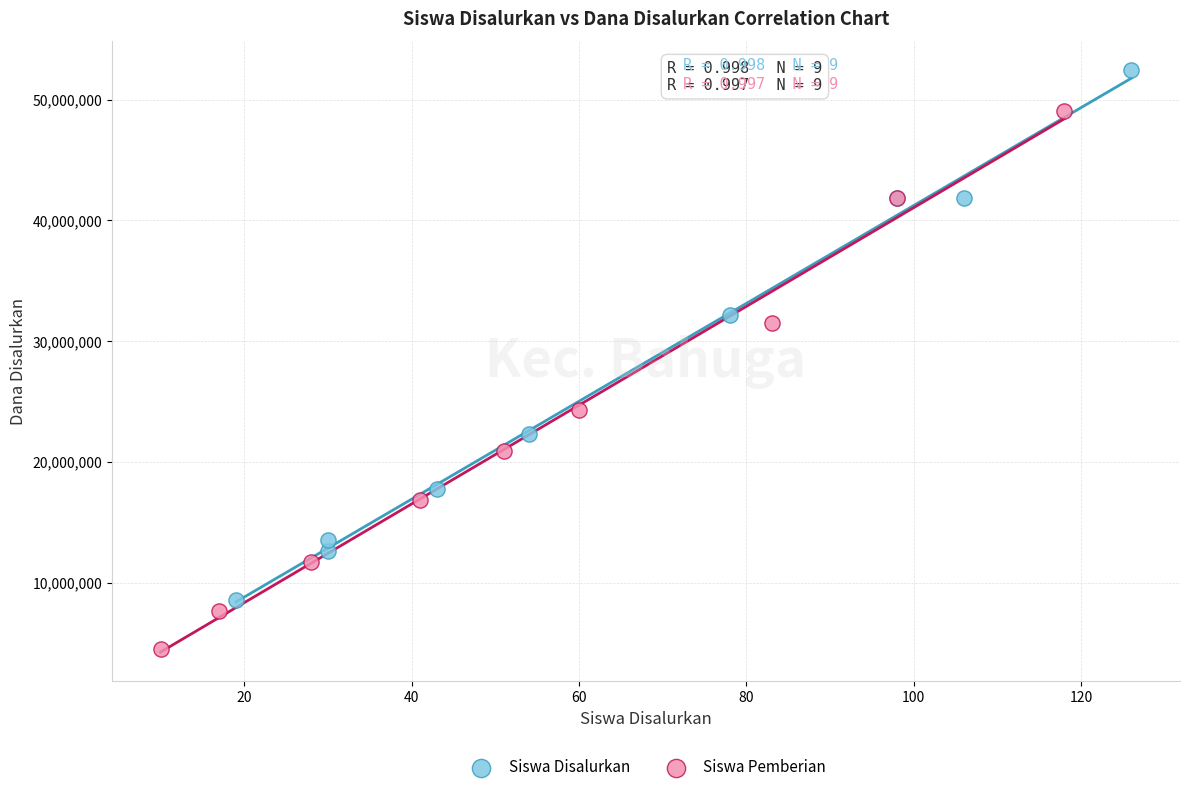

Which series reaches the minimum Y coordinate?

Siswa Pemberian